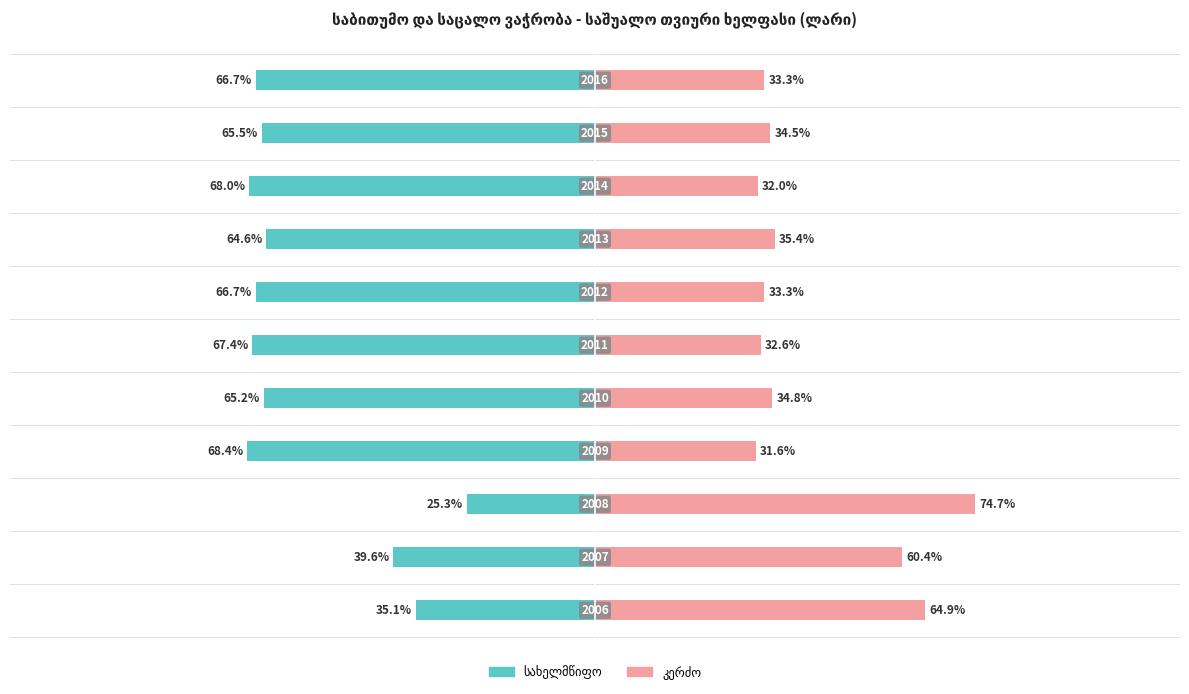

Reading right to left, list all the values displayed in this chart.

სახელმწიფო: -66.7	-65.5	-68.0	-64.6	-66.7	-67.4	-65.2	-68.4	-25.3	-39.6	-35.1
კერძო: 33.3	34.5	32.0	35.4	33.3	32.6	34.8	31.6	74.7	60.4	64.9